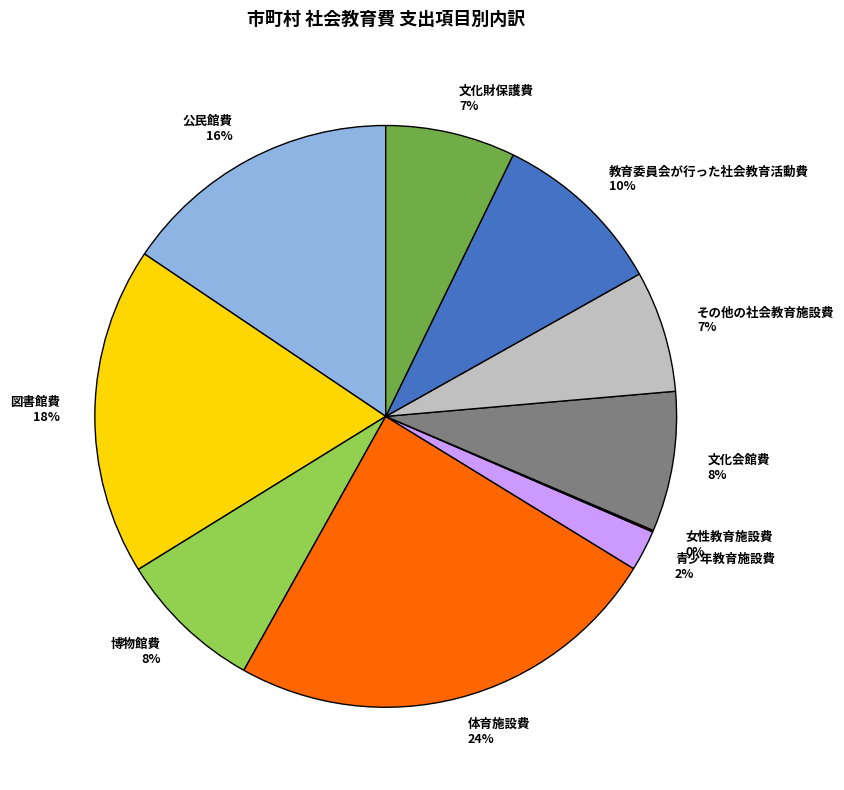

What percentage is the 図書館費 slice, to the nearest percent?

18%